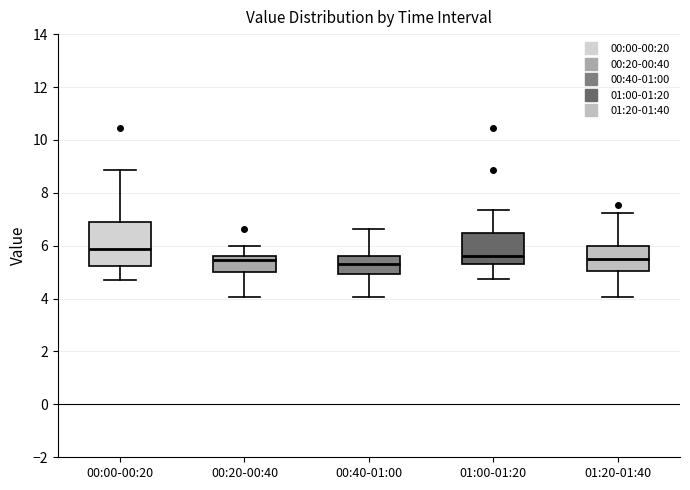

Reading left to right, transcribe this box plot: for each box, give where its median line is, the range the box spans, and where its two whiskers end, as read against the y-axis. The values are not printed on the chart, so give them approximately, as read against the axis.

00:00-00:20: median 5.8, box 5.2 to 6.8, whiskers 4.8 to 8.8
00:20-00:40: median 5.4, box 5.0 to 5.6, whiskers 4.0 to 6.0
00:40-01:00: median 5.4, box 5.0 to 5.6, whiskers 4.0 to 6.6
01:00-01:20: median 5.6, box 5.4 to 6.4, whiskers 4.8 to 7.4
01:20-01:40: median 5.6, box 5.0 to 6.0, whiskers 4.0 to 7.2